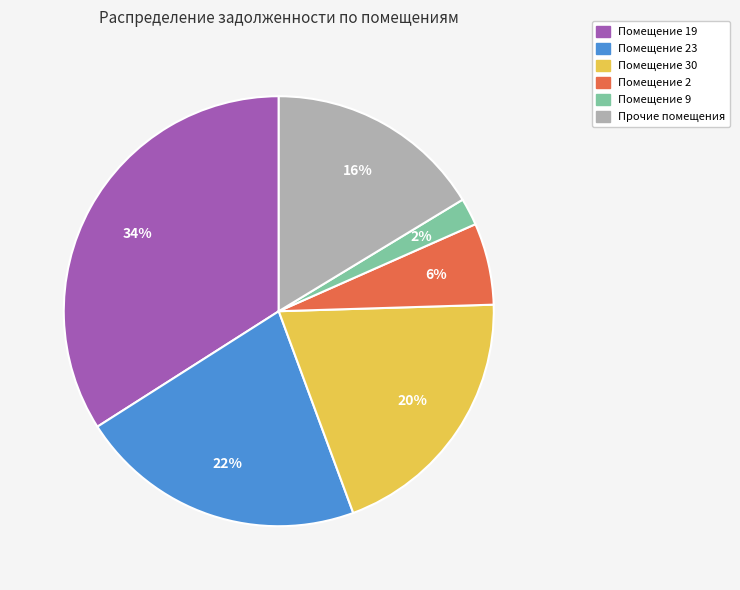

How many segments does this pie chart have?

6